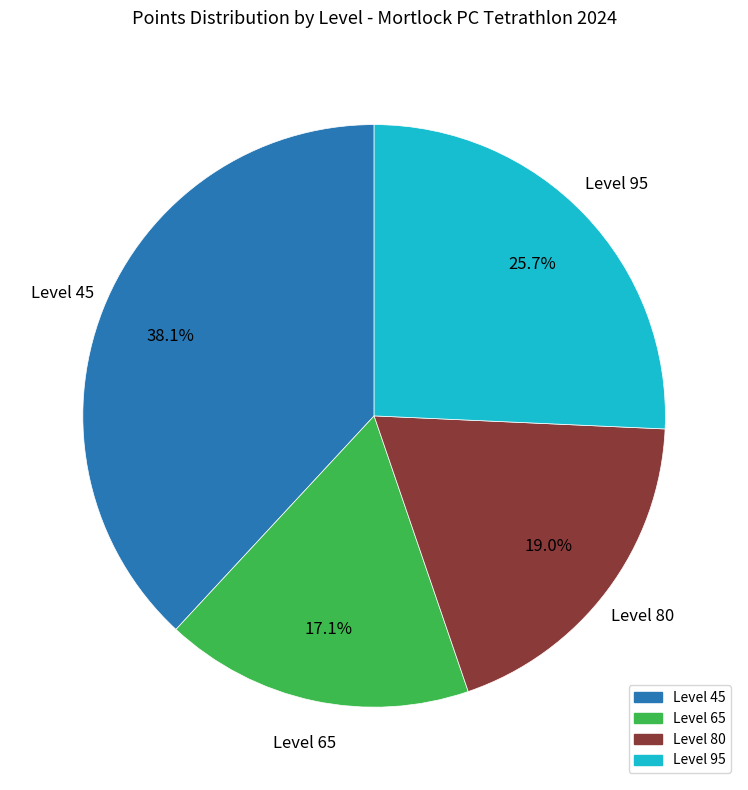

Is there a majority slice in this chart?

No